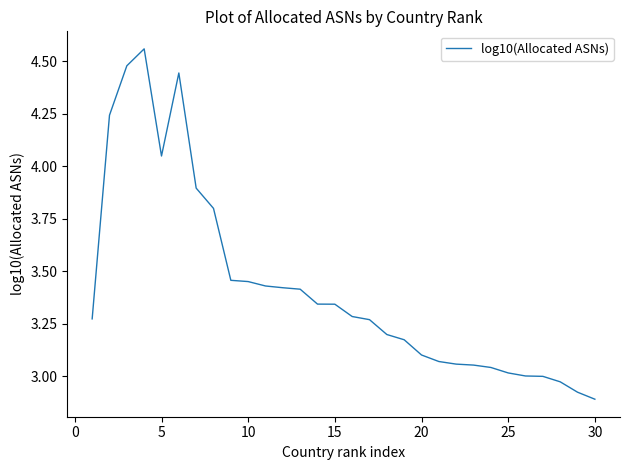

What is the difference between the maximum and minimum values?

1.7